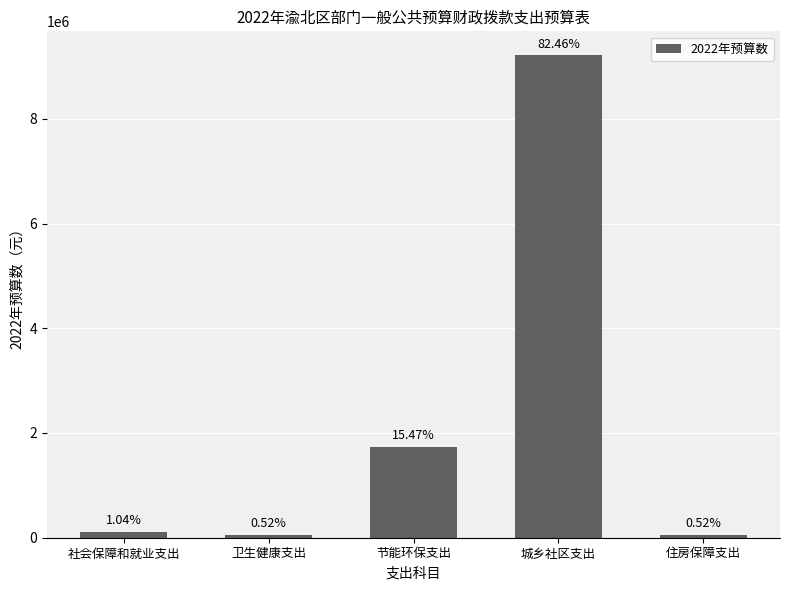

Are the bars horizontal?

No